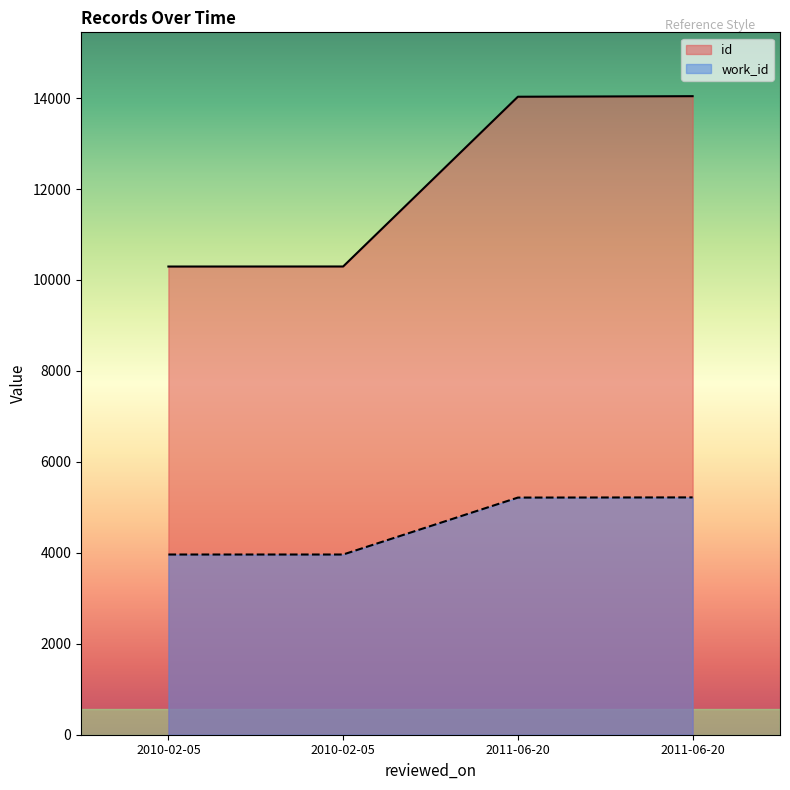

What are all the series names shown in the legend?

id, work_id